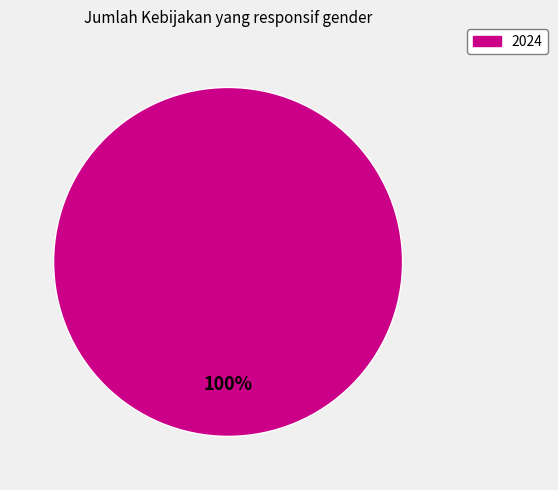

Is there a majority slice in this chart?

Yes